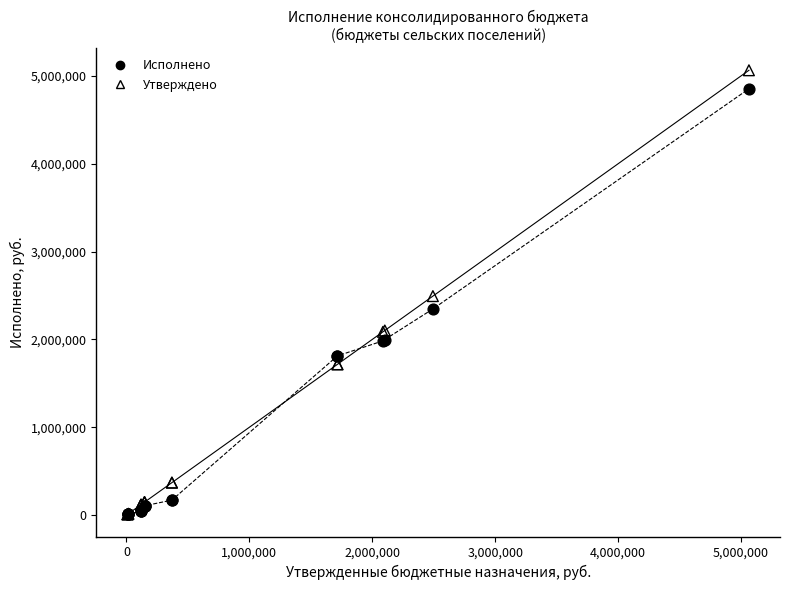

Which series reaches the maximum Y coordinate?

Утверждено